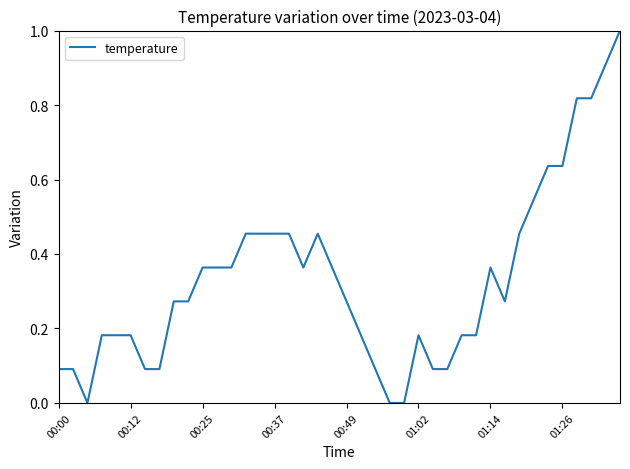

What is the difference between the maximum and minimum values?

1.0